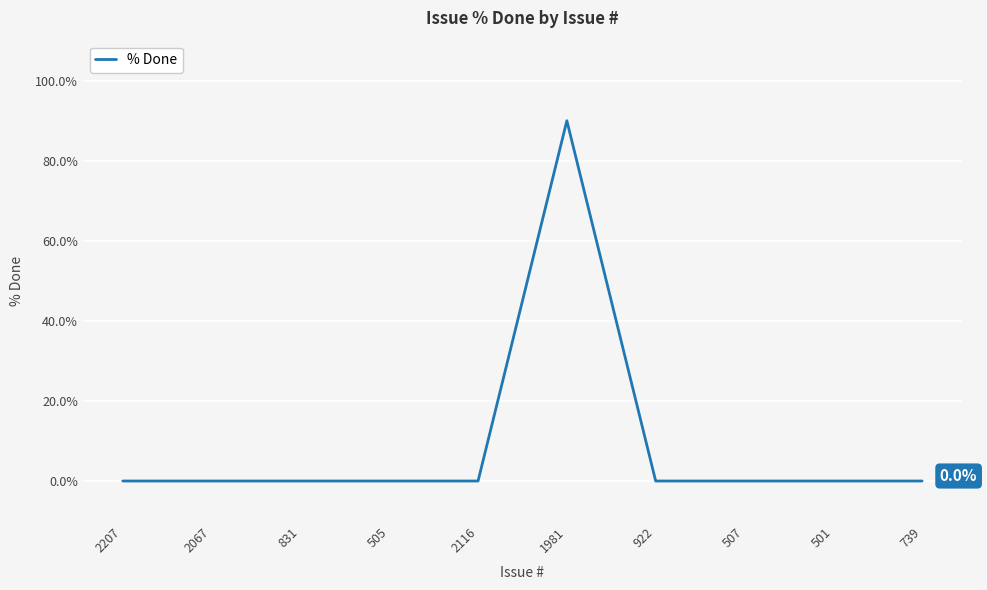

The chart shows a value of -63 at 831. True or false?

False